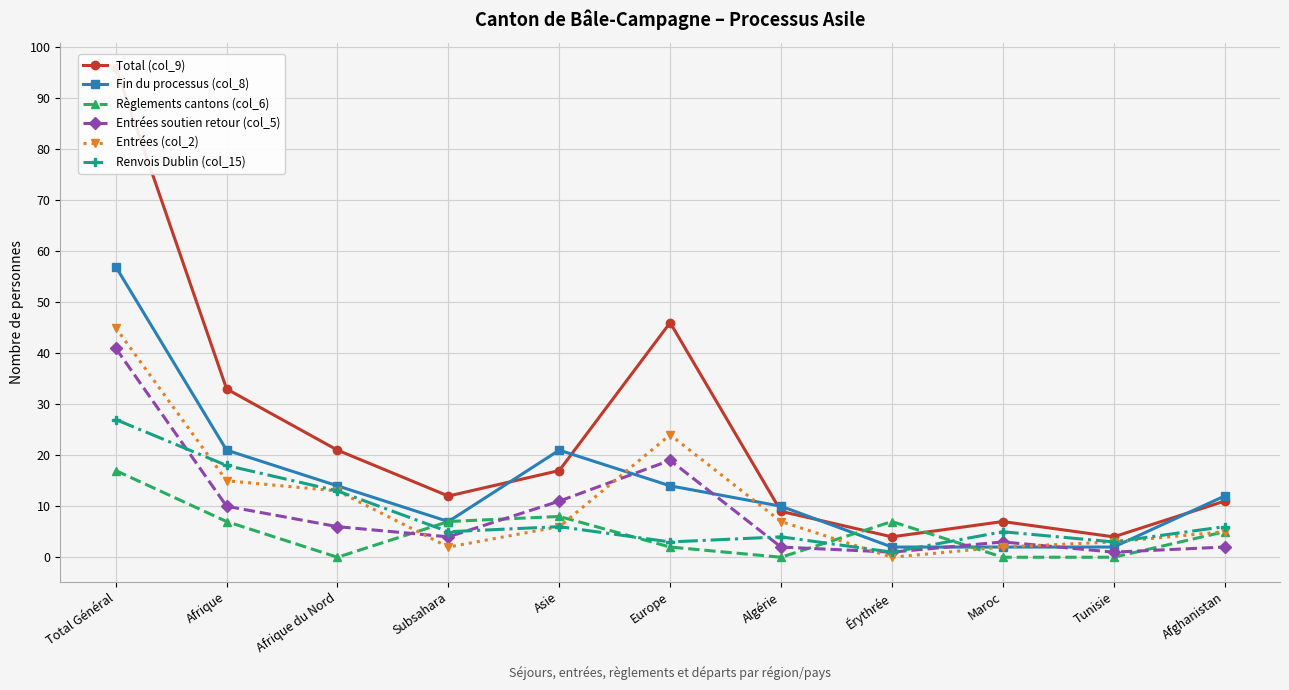

What are all the series names shown in the legend?

Total (col_9), Fin du processus (col_8), Règlements cantons (col_6), Entrées soutien retour (col_5), Entrées (col_2), Renvois Dublin (col_15)